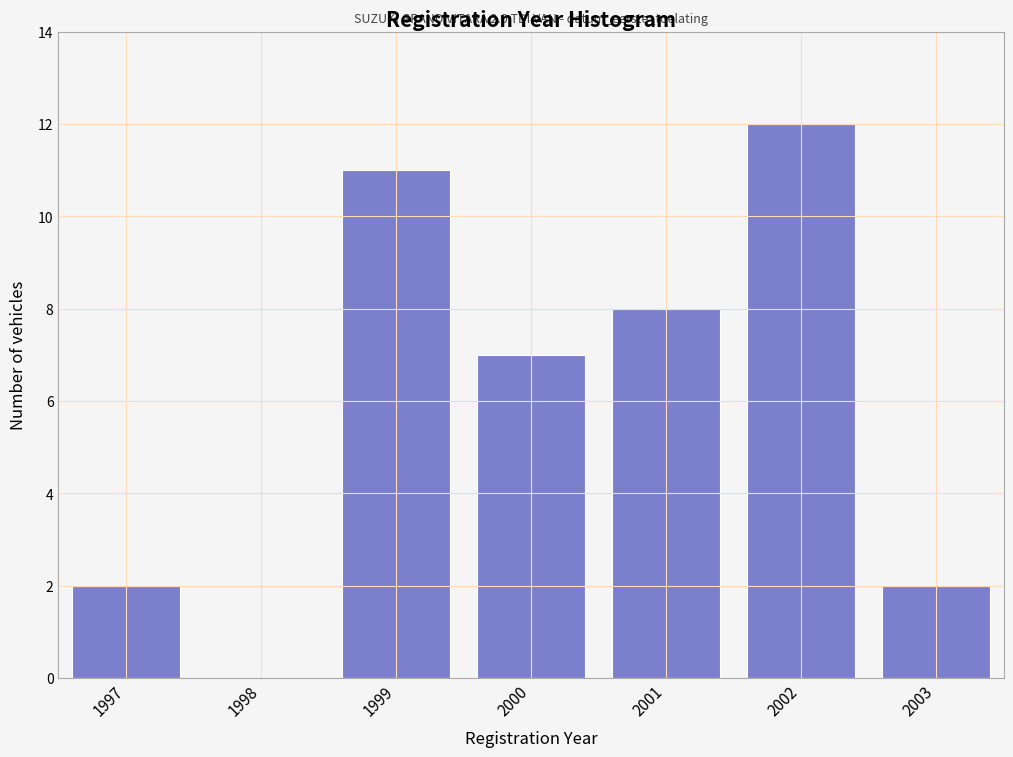

Reading left to right, extract all data points from this chart.

1997=2	1998=0	1999=11	2000=7	2001=8	2002=12	2003=2